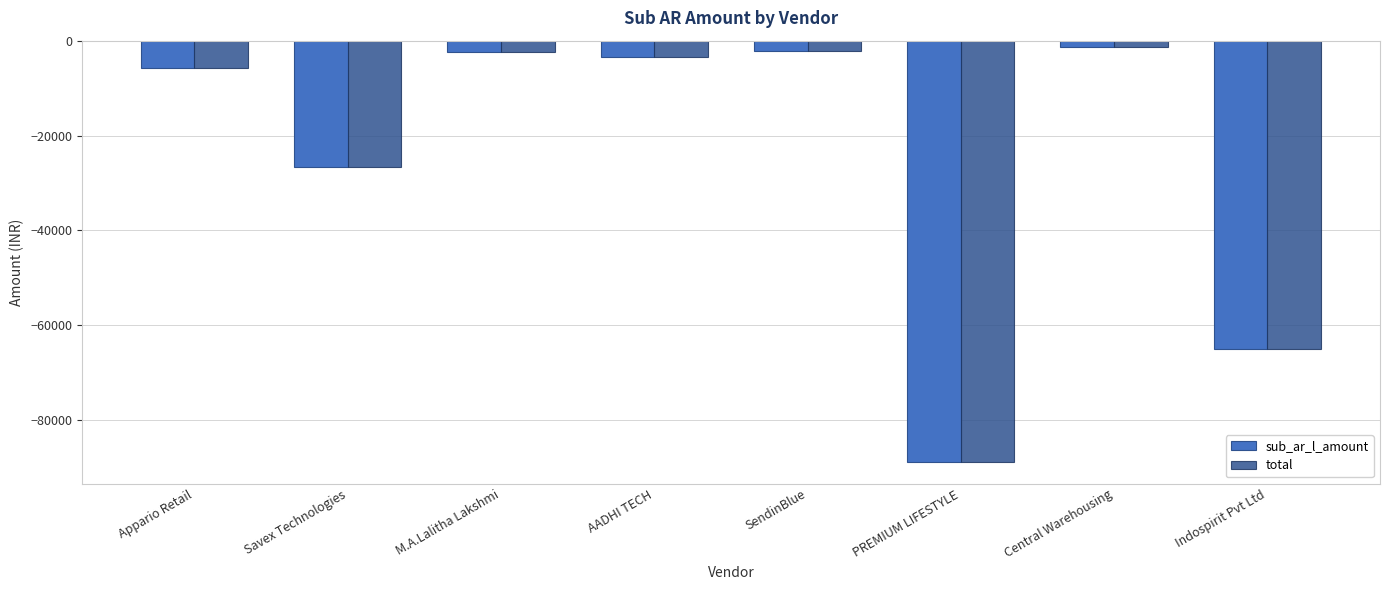

Reading left to right, transcribe all the data shown in this chart.

sub_ar_l_amount: -5849	-26649	-2450	-3540	-2225	-88900	-1264	-64990
total: -5849	-26649	-2450	-3540	-2225	-88900	-1264	-64990